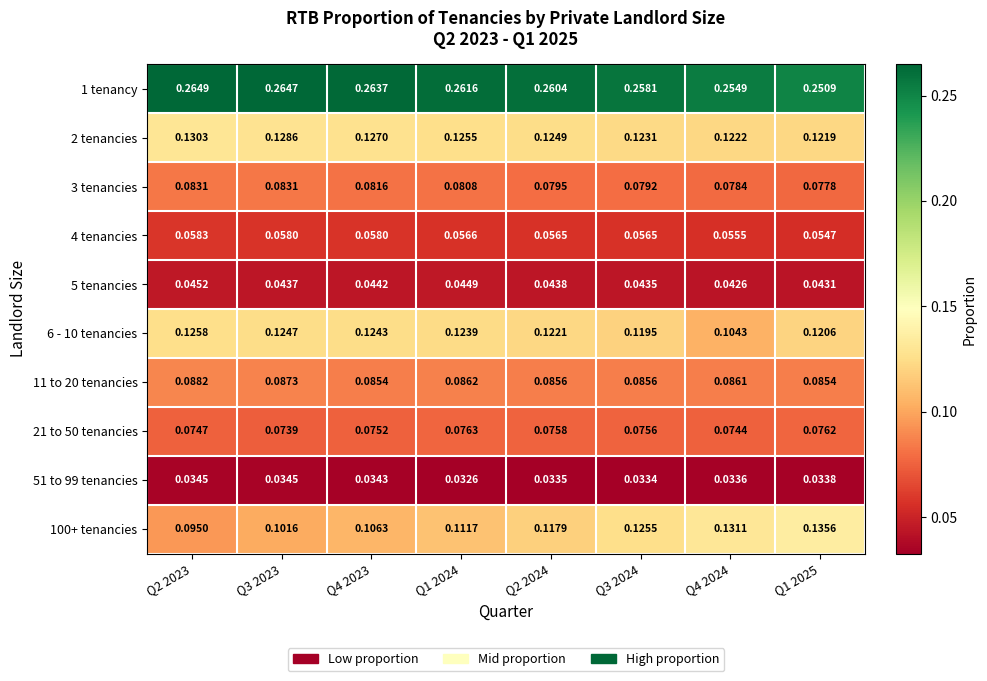

Is the value of 51 to 99 tenancies at Q3 2023 greater than the value of 5 tenancies at Q2 2024?

No